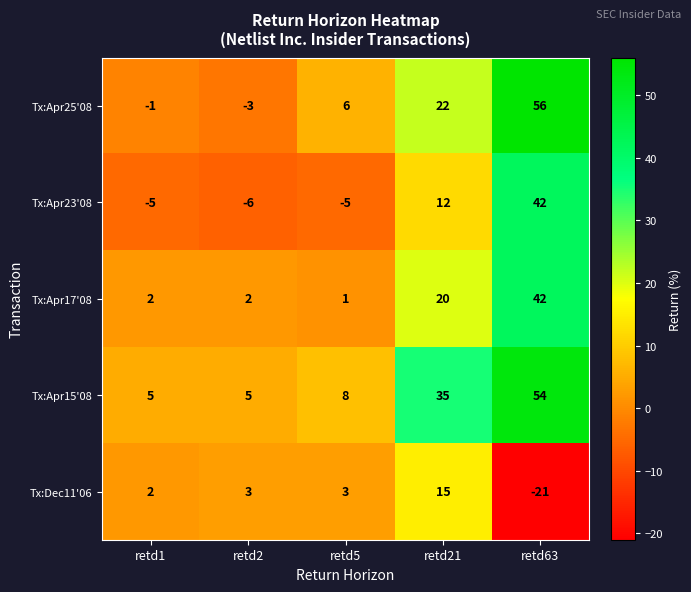

Reading left to right, extract all data points from this chart.

Tx:Apr25'08: retd1=-1	retd2=-3	retd5=6	retd21=22	retd63=56
Tx:Apr23'08: retd1=-5	retd2=-6	retd5=-5	retd21=12	retd63=42
Tx:Apr17'08: retd1=2	retd2=2	retd5=1	retd21=20	retd63=42
Tx:Apr15'08: retd1=5	retd2=5	retd5=8	retd21=35	retd63=54
Tx:Dec11'06: retd1=2	retd2=3	retd5=3	retd21=15	retd63=-21